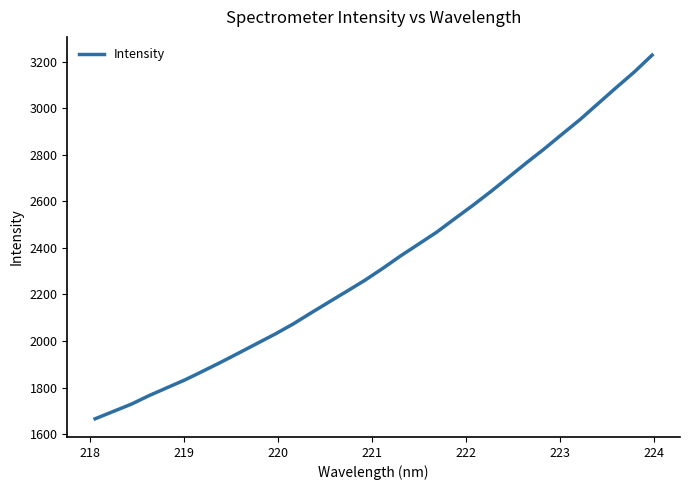

What is the minimum value shown in the chart?

1666.3